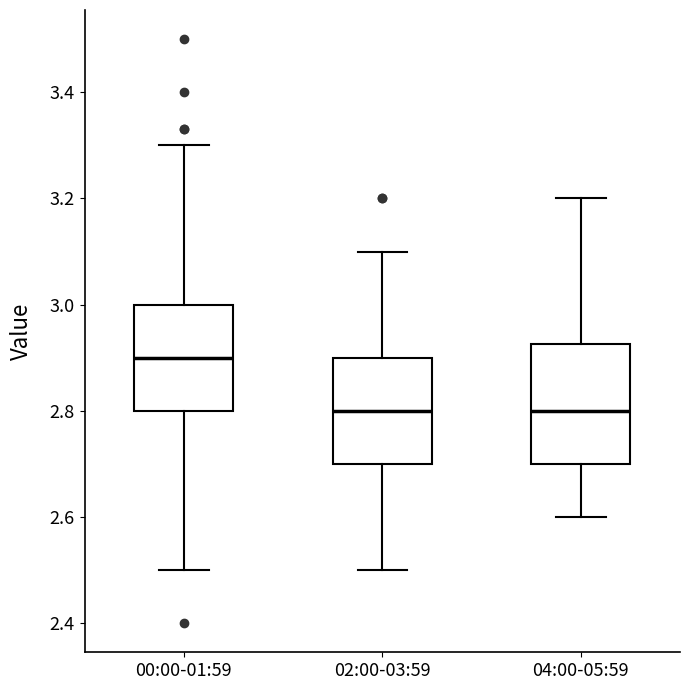

Which box's median line is the highest?

00:00-01:59